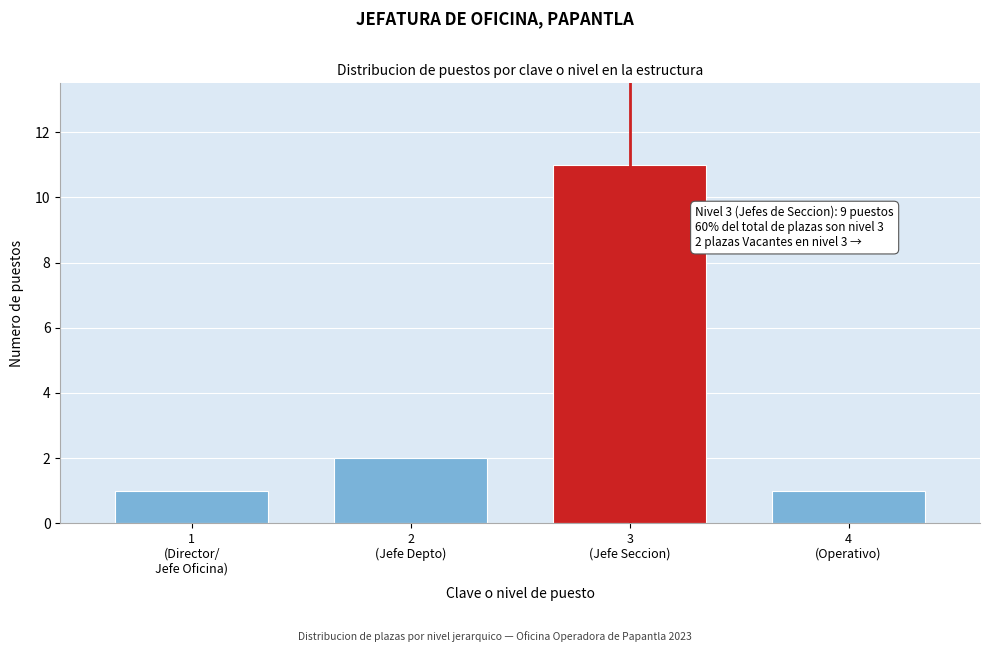

Reading right to left, what are all the values shown in this chart?

1	11	2	1